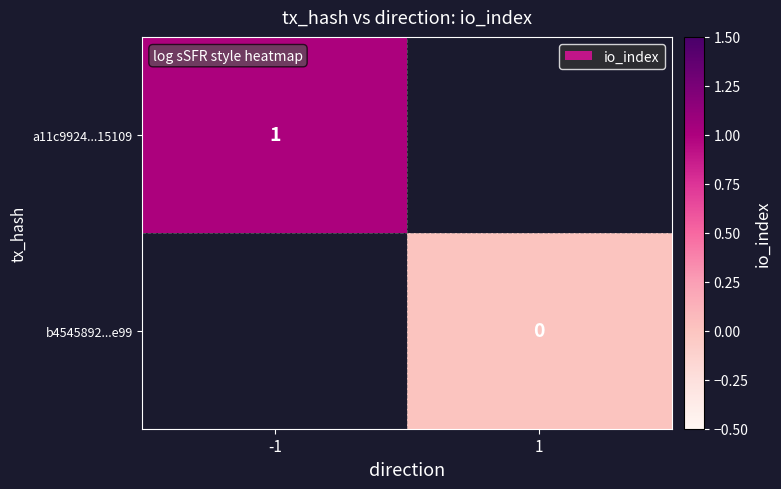

Rank the categories by a11c9924...15109 value from highest to lowest.

-1, 1